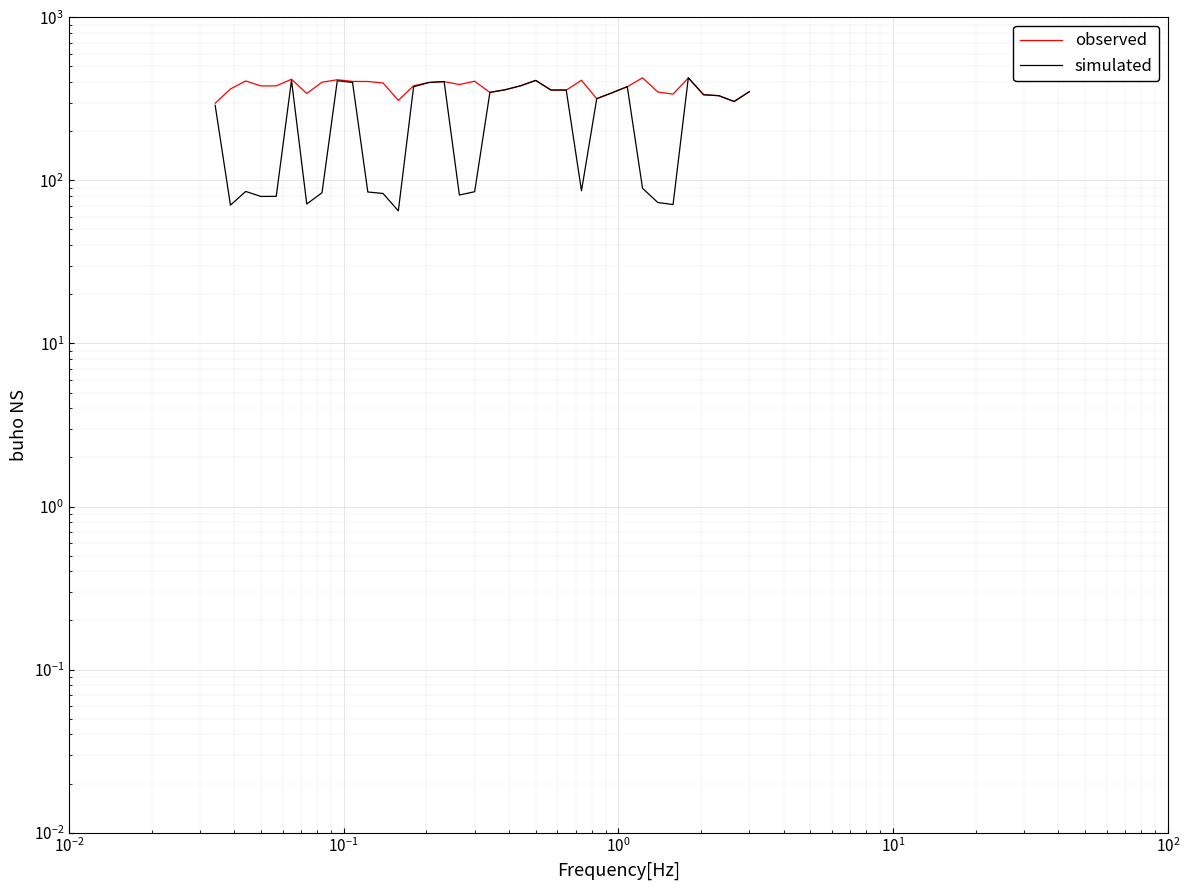

What are all the series names shown in the legend?

observed, simulated